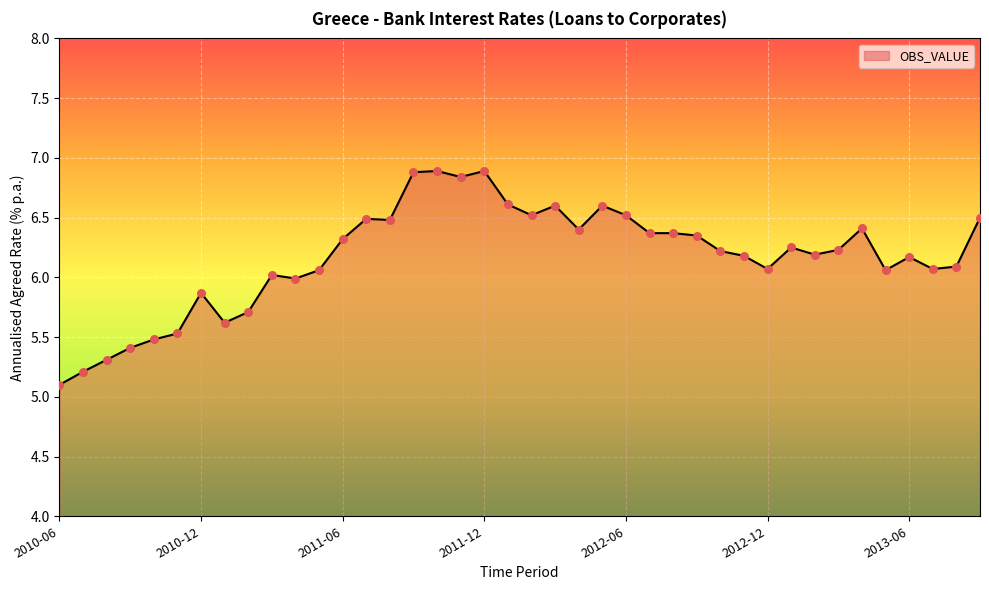

What is the maximum value shown in the chart?

6.9